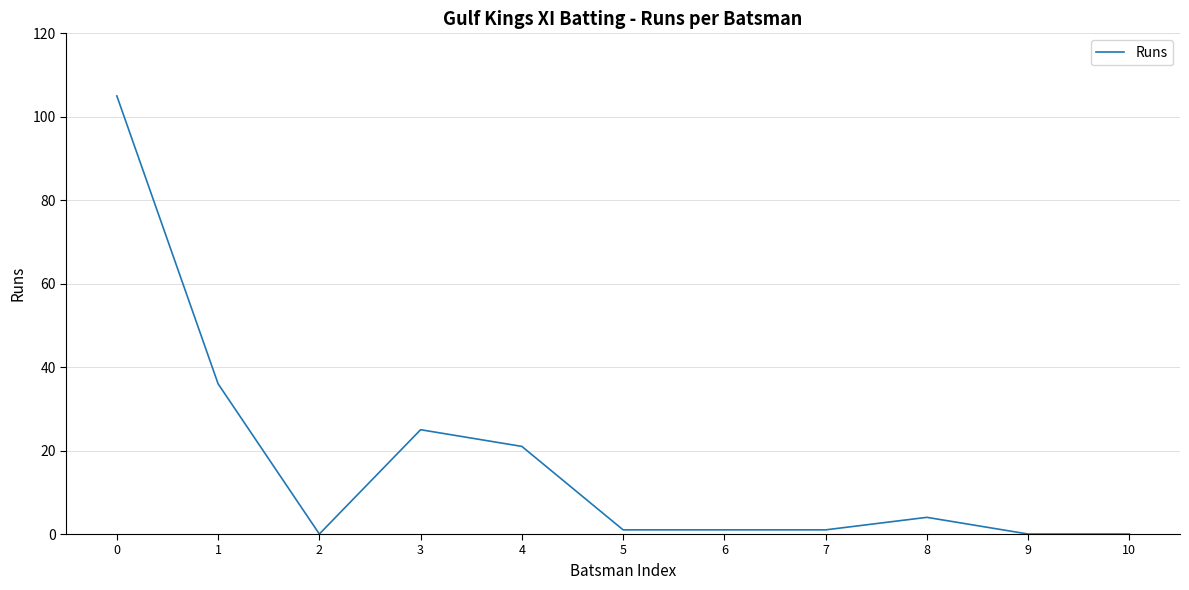

Where is the first local minimum?

2